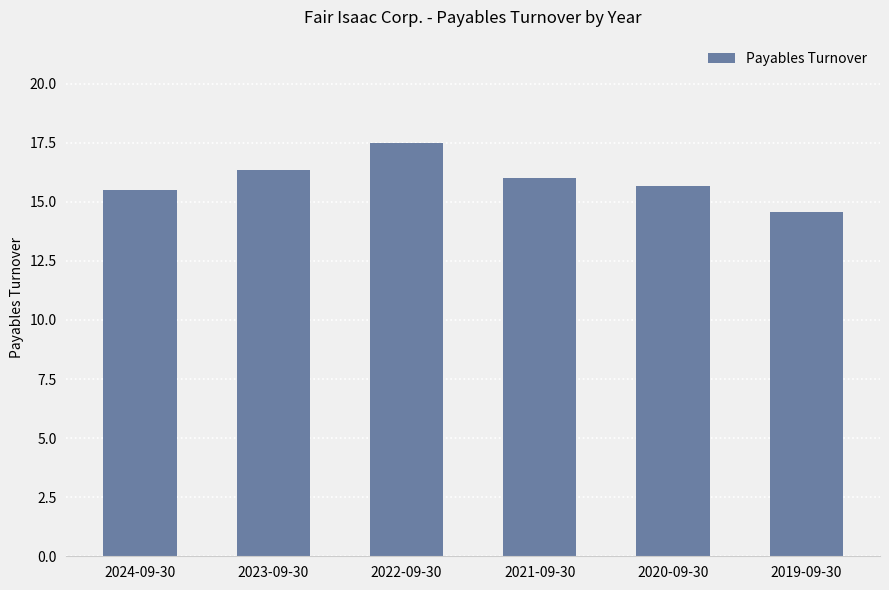

At which label is the value closest to 16?

2021-09-30